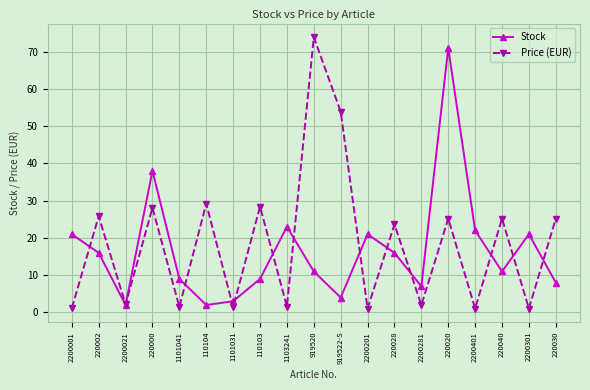

True or false: Stock and Price (EUR) cross at least once.

True